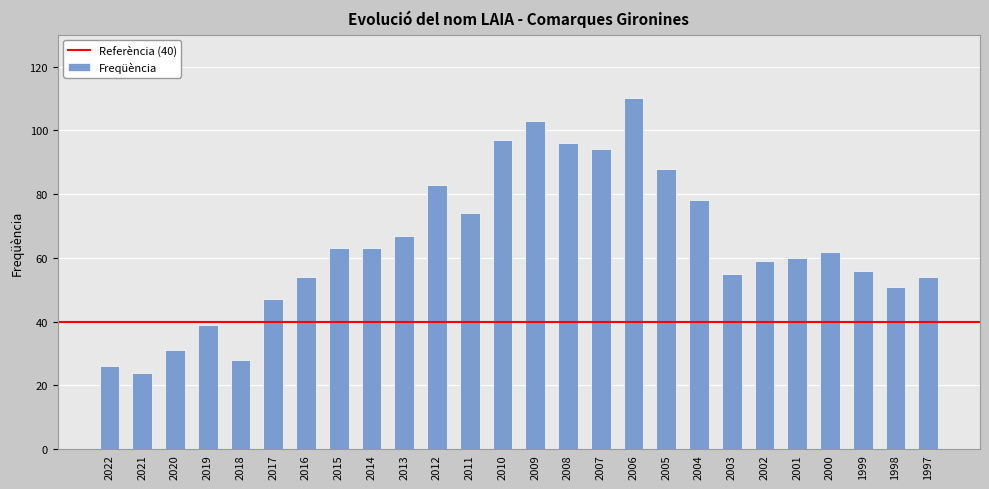

What is the greatest value displayed?

110